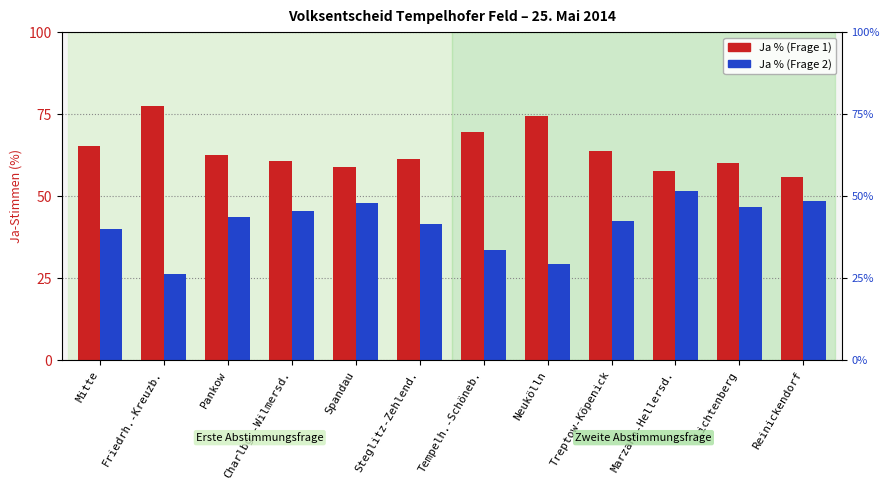

What is the spread (max minus min) of values at Reinickendorf?

7.5